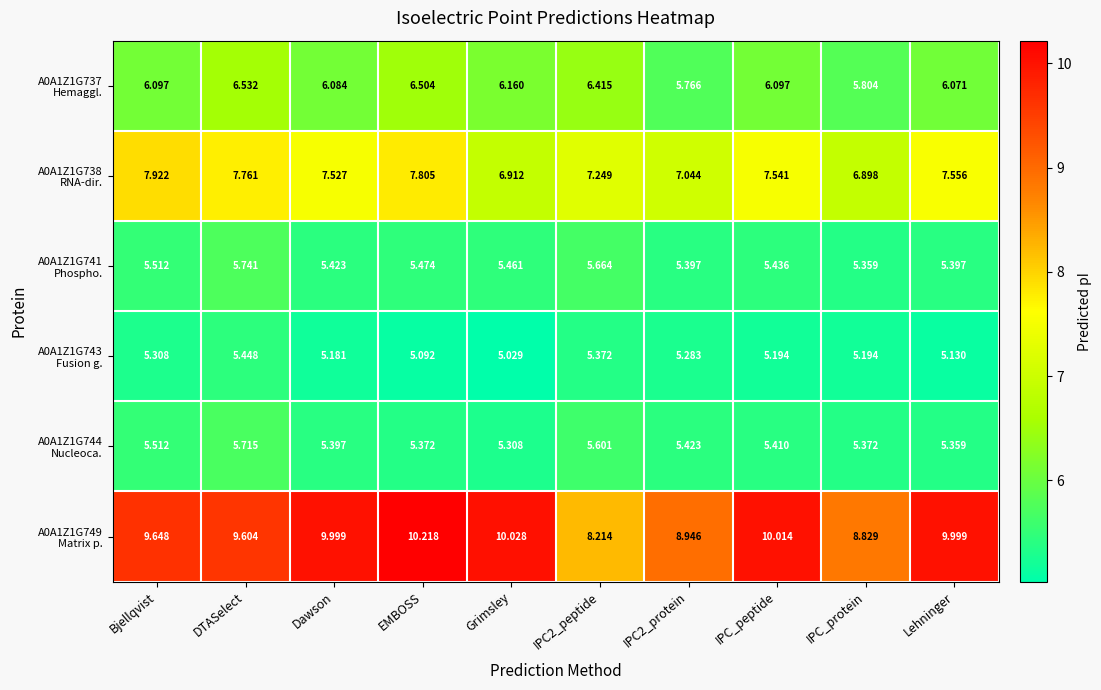

At which category does the chart reach its peak across all series?

EMBOSS